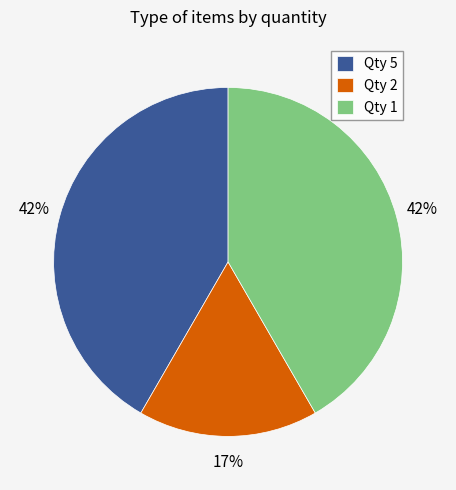

Is it true that Qty 1 is 29% of the pie?

False